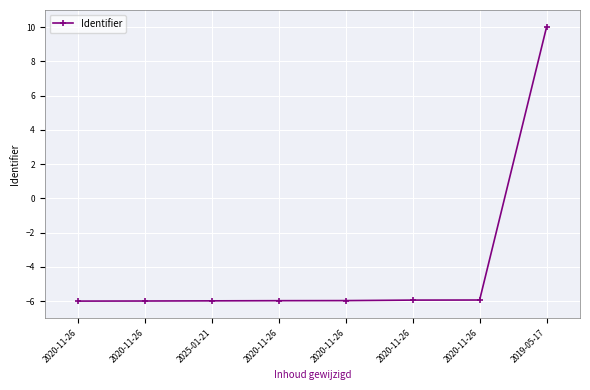

True or false: the data shows -6.0 at 2020-11-26.

True